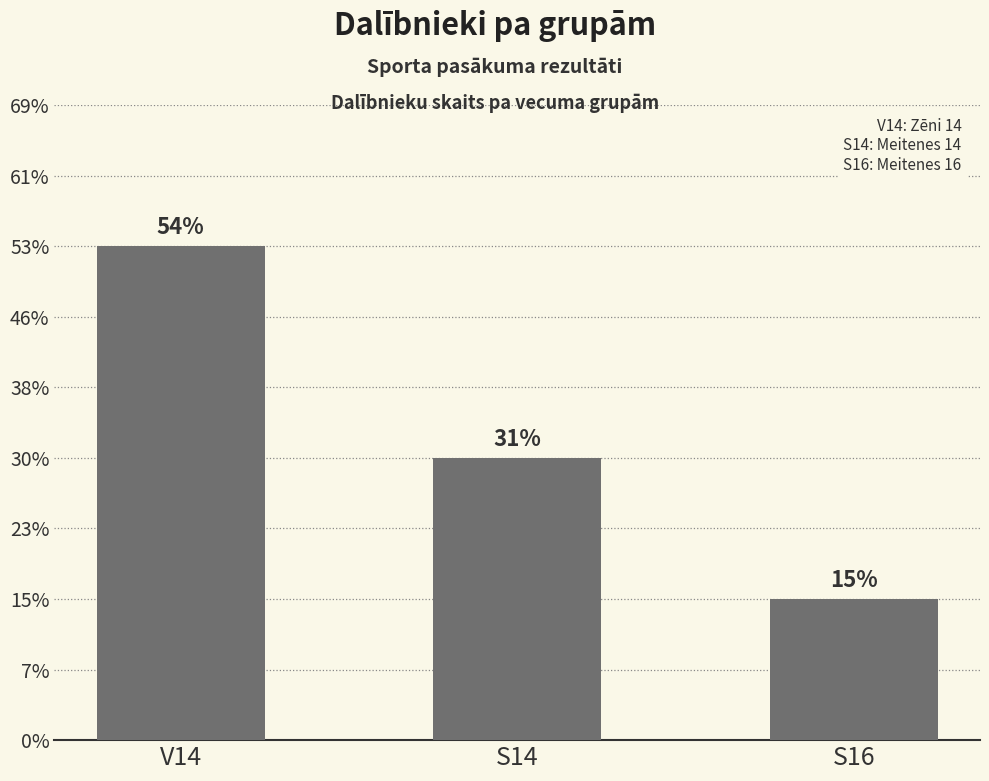

List the labels in order of value, largest first.

V14, S14, S16